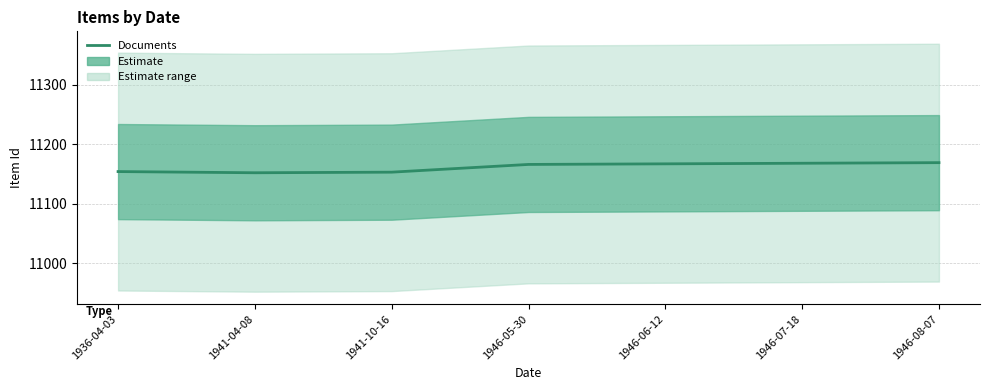

What is the greatest value displayed?

11169